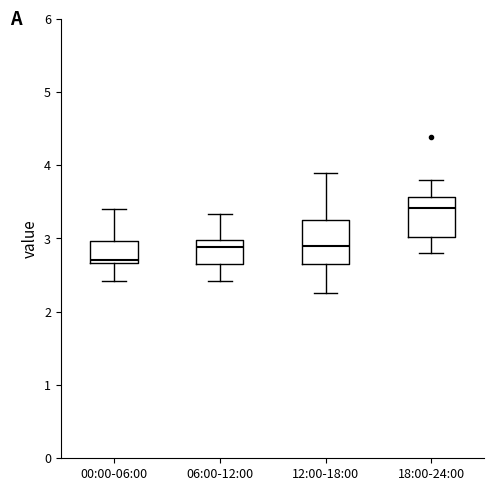

Where is the upper edge of the box for 18:00-24:00 on the y-axis? The values are not printed on the chart, so give them approximately, as read against the axis.

3.6